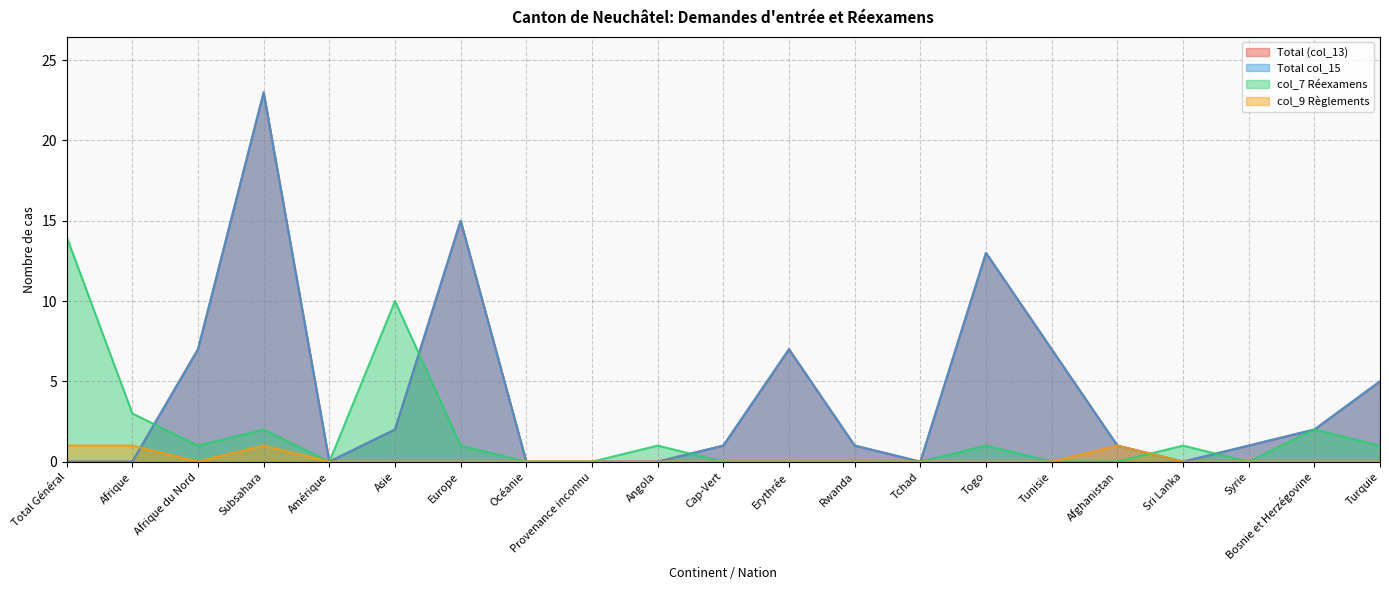

How many lines are shown in the chart?

4